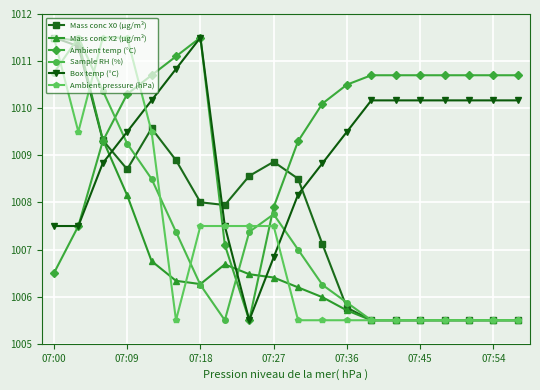

What is the highest value of the Sample RH (%) series?

1011.5